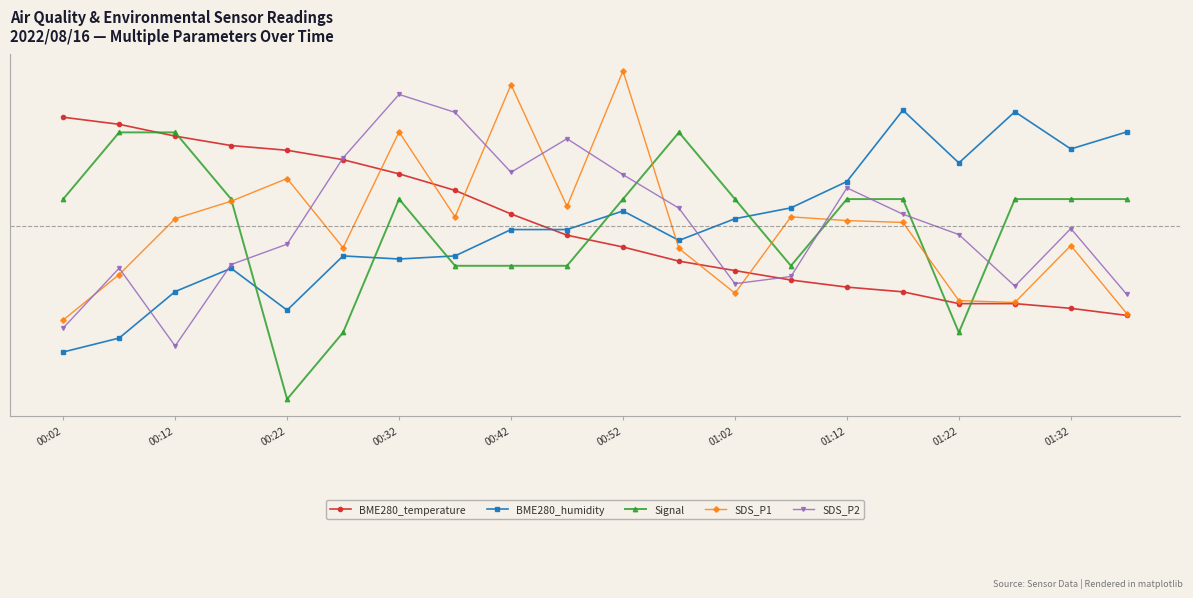

What is the greatest value displayed?

34.1